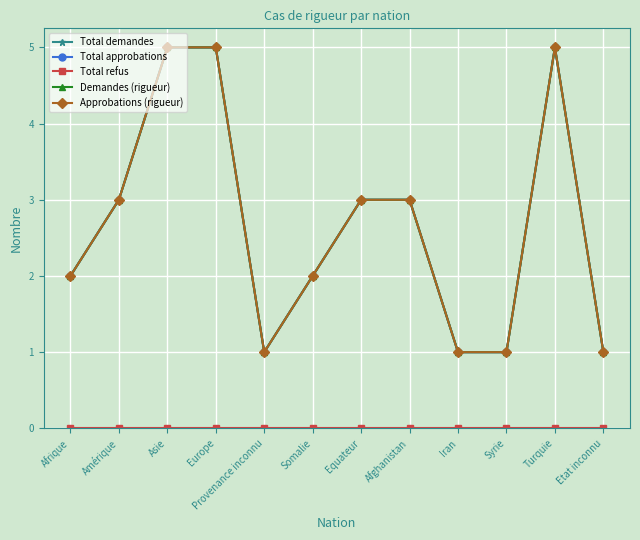

What is the label of the 9th point from the left?

Iran